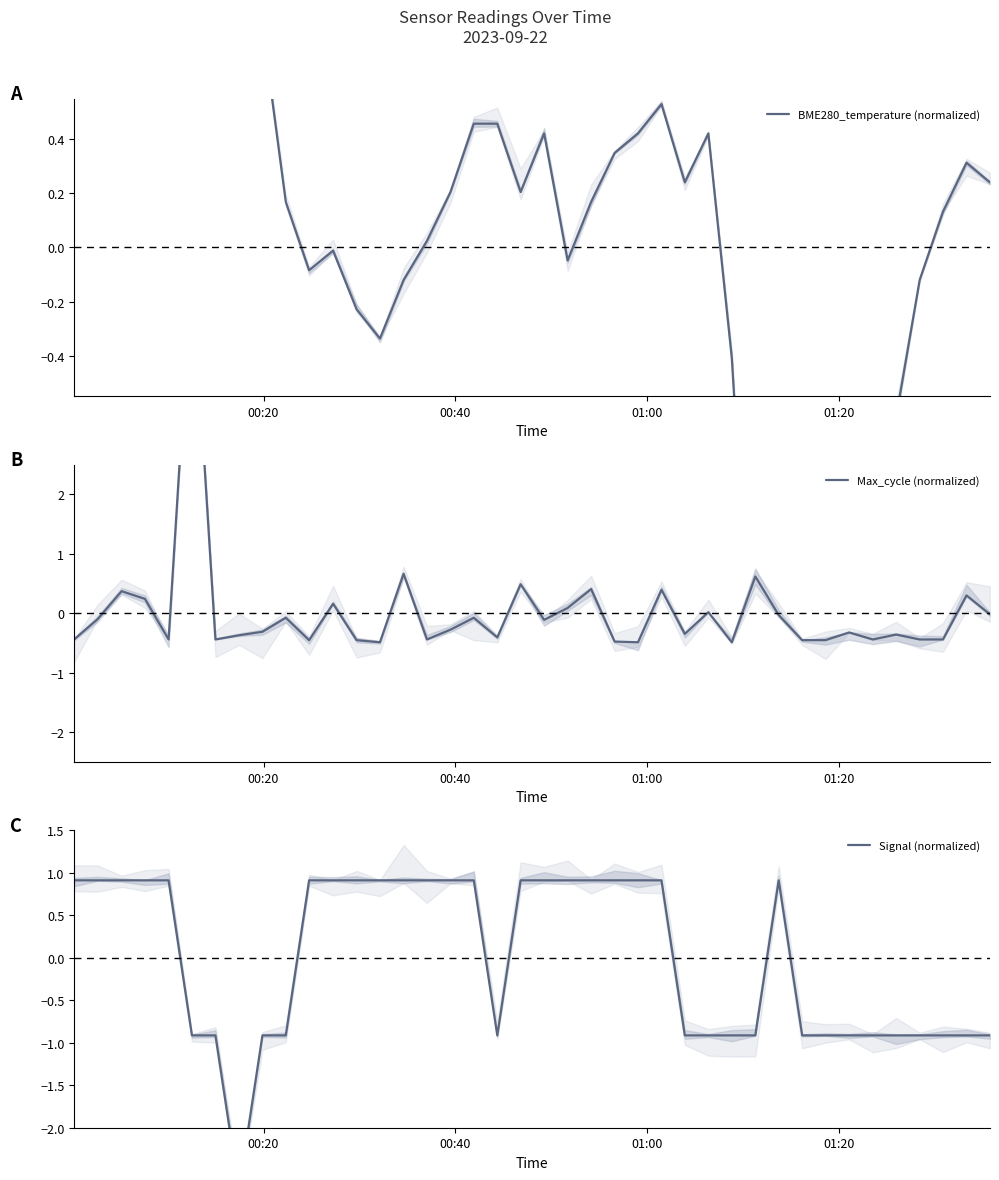

What is the lowest value of the Signal (normalized) series?

-2.7